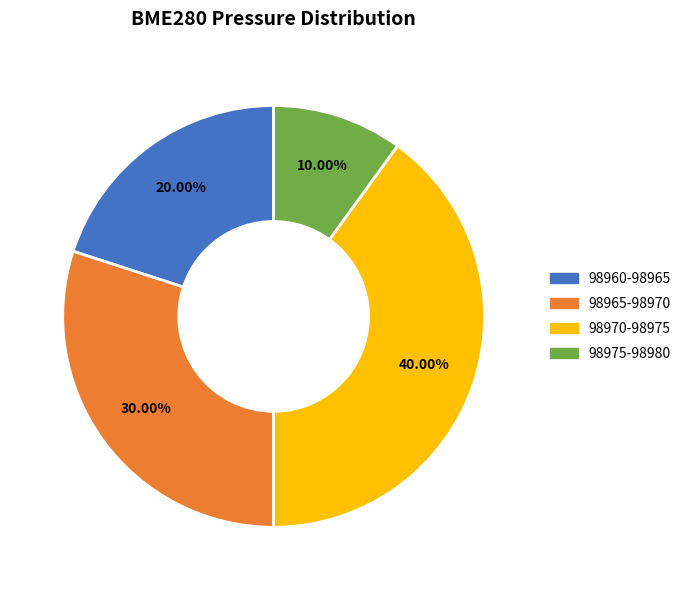

Does any single category account for the majority?

No